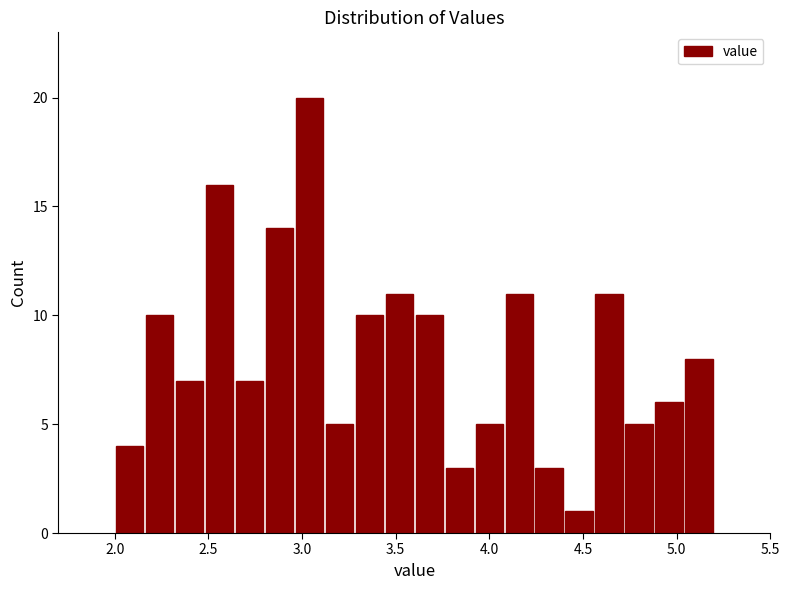

Around what value on the x-axis is the tallest bar? Give the approximate position of its centre, as read against the axis.

3.05